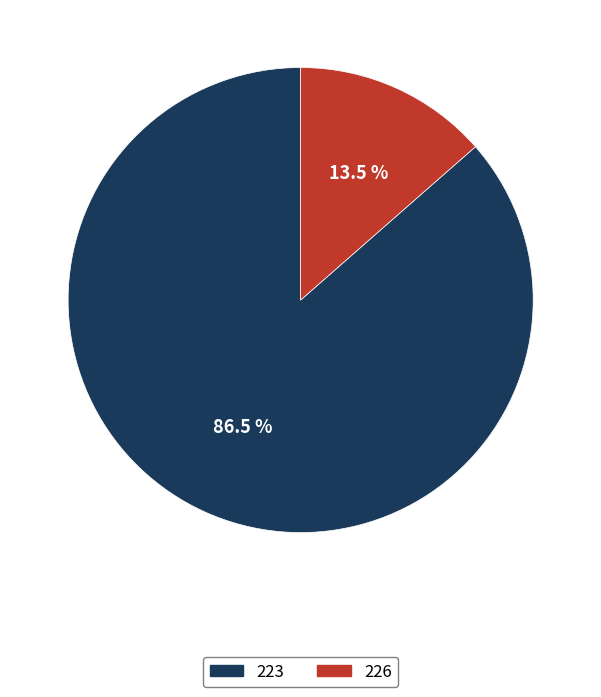

To the nearest percent, what is the average slice percentage?

50%